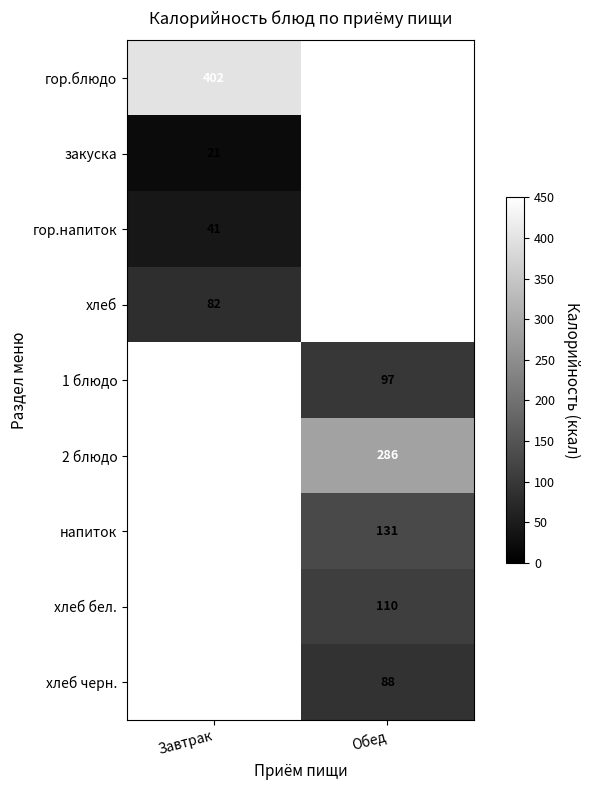

Is the value of хлеб at Завтрак greater than the value of гор.блюдо at Завтрак?

No